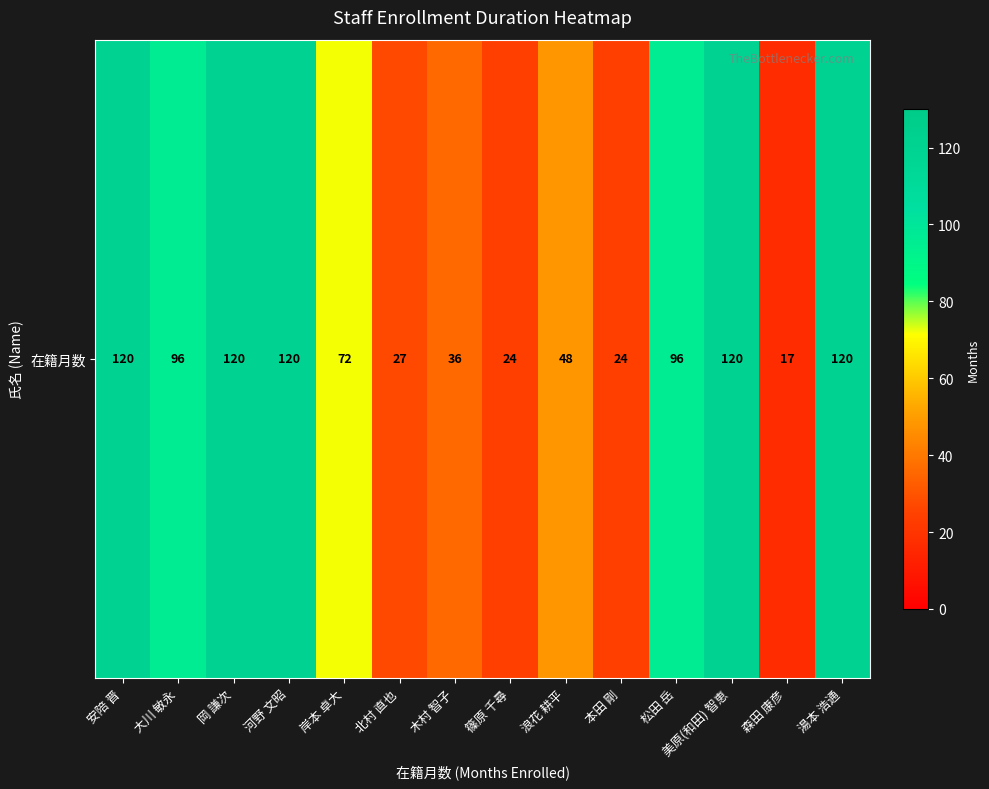

Rank the categories by value from highest to lowest.

安陪 晋, 岡 謙次, 河野 文昭, 美原(和田) 智恵, 湯本 浩通, 大川 敏永, 松田 岳, 岸本 卓大, 浪花 耕平, 木村 智子, 北村 直也, 篠原 千尋, 本田 剛, 森田 康彦